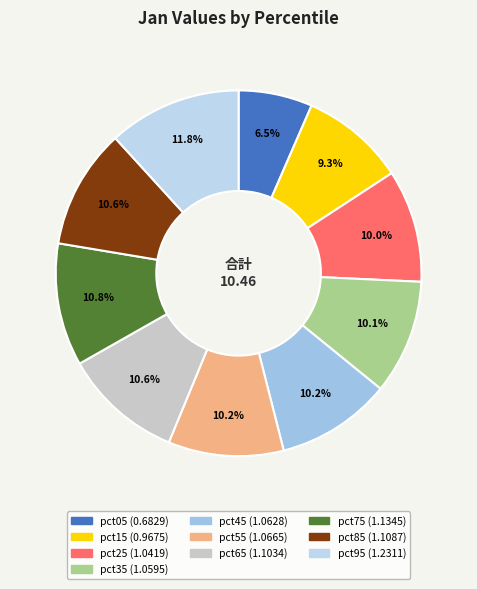

Count the number of slices in the pie.

10